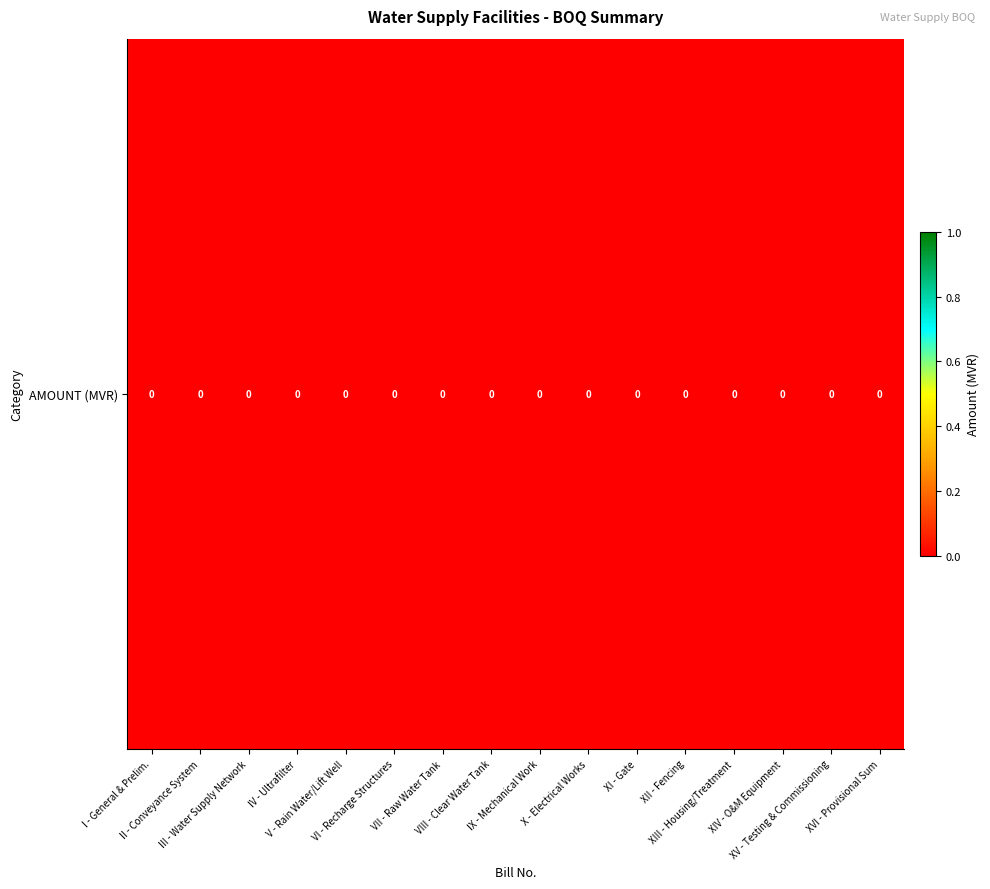

The value at VIII - Clear Water Tank is 0.0. True or false?

True